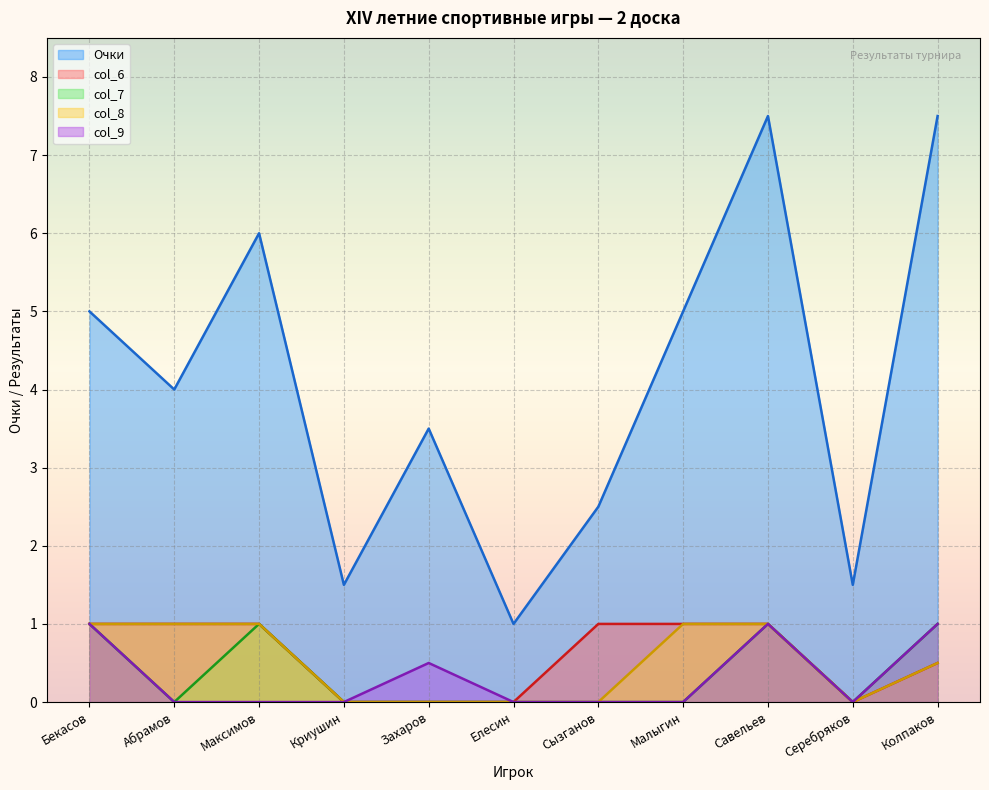

In col_8, how many points are lower than both neighbors (excluding endpoints)?

1